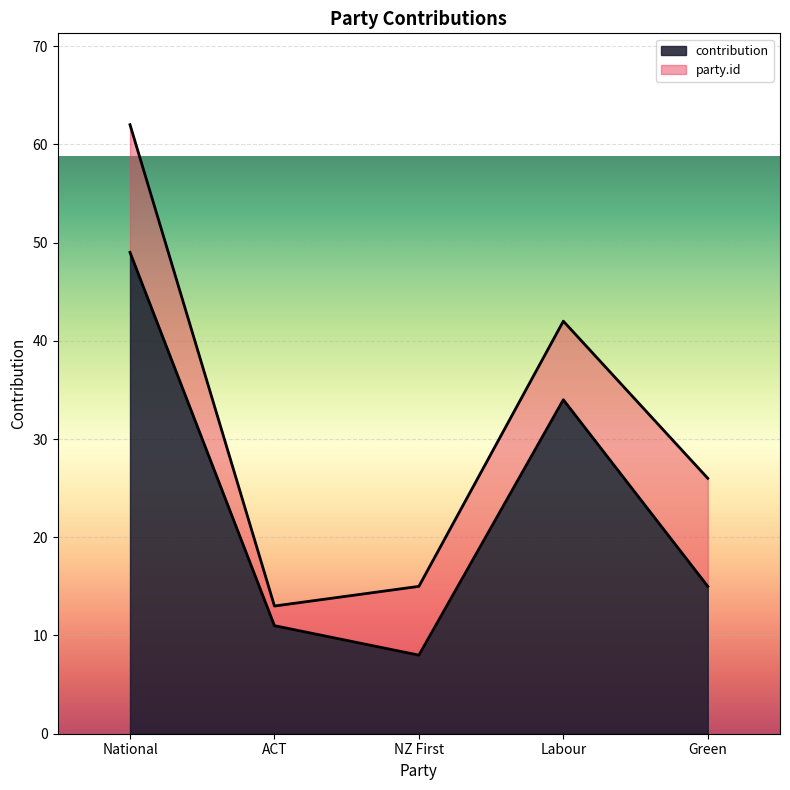

What position from the left is NZ First?

3